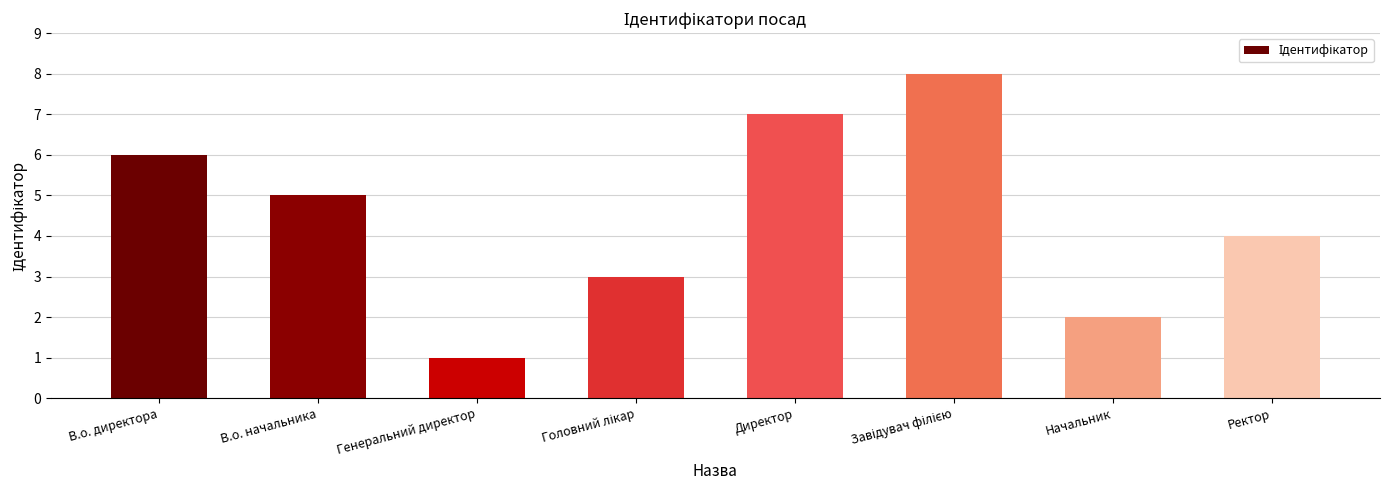

Reading left to right, list all the values displayed in this chart.

6	5	1	3	7	8	2	4